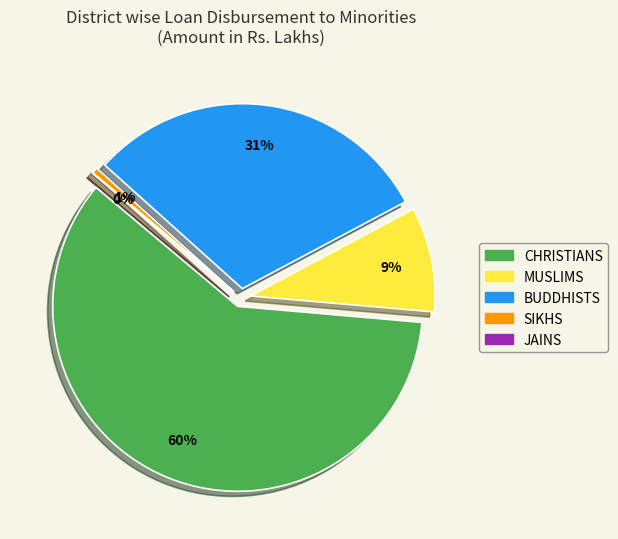

Is it true that JAINS is 11% of the pie?

False